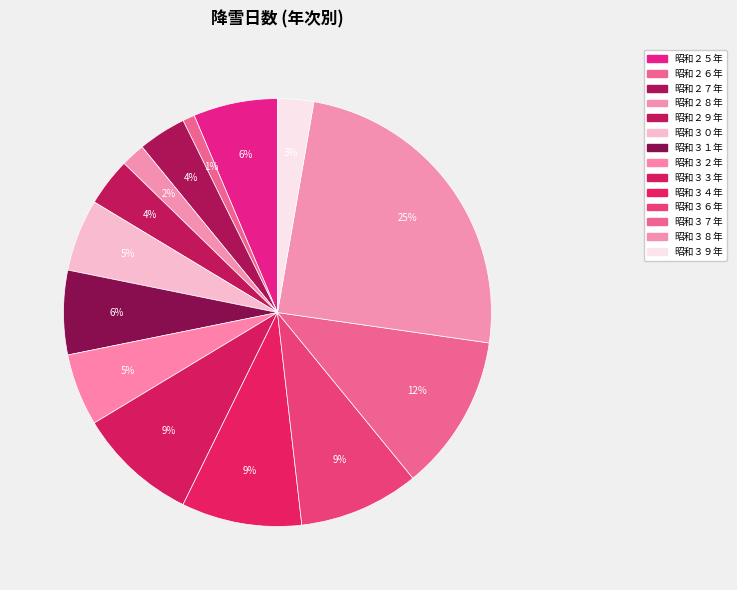

Count the number of slices in the pie.

14